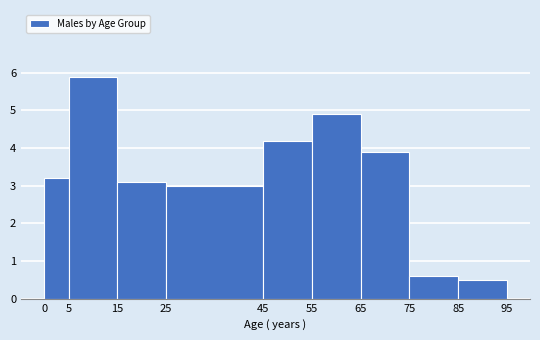

Reading left to right, list every bar in this chart as the range it spans on the x-axis followed by its height. The values are not printed on the chart, so give them approximately, as read against the axis.

0 to 5: 3.2
5 to 15: 5.9
15 to 25: 3.1
25 to 45: 3.0
45 to 55: 4.2
55 to 65: 4.9
65 to 75: 3.9
75 to 85: 0.6
85 to 95: 0.5